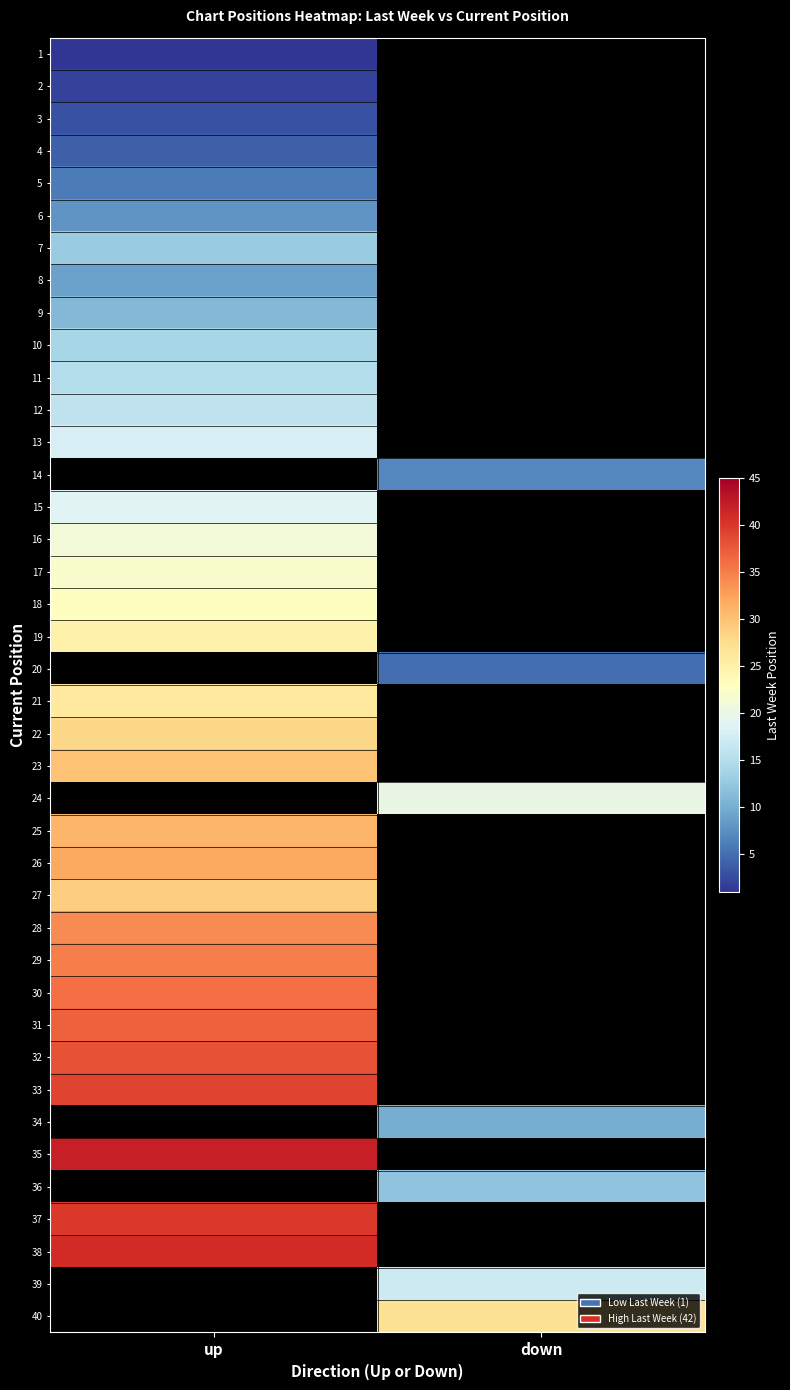

List the labels in order of 34 value, largest first.

up, down